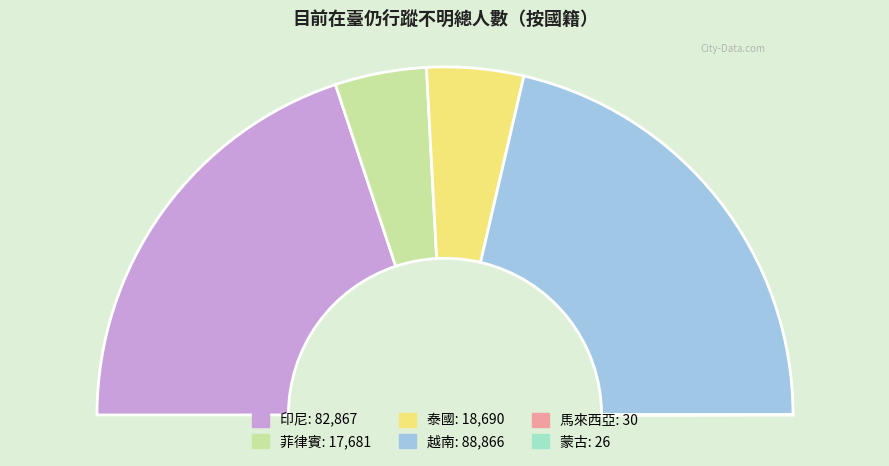

Is it true that 馬來西亞 is 0% of the pie?

True